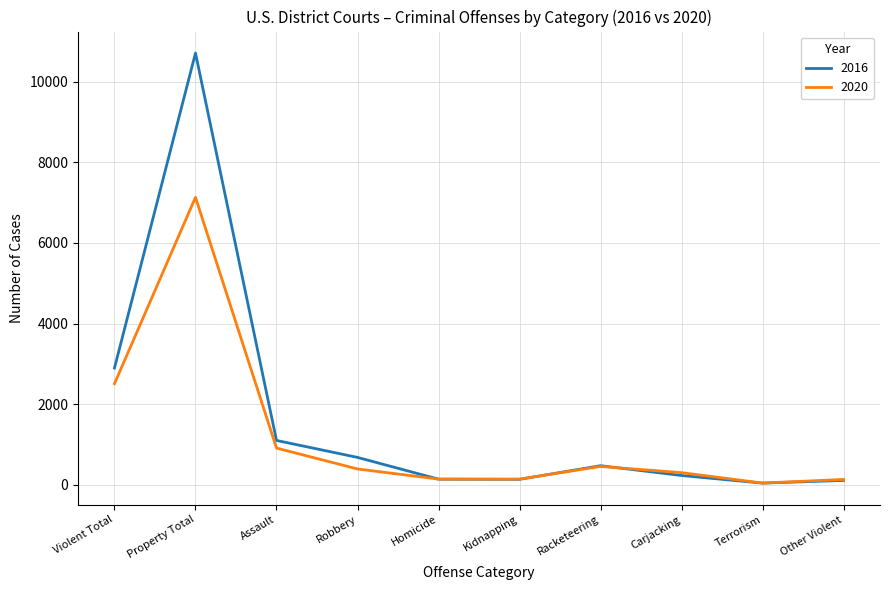

After their last crossing, which series has the higher values: 2020 or 2016?

2020